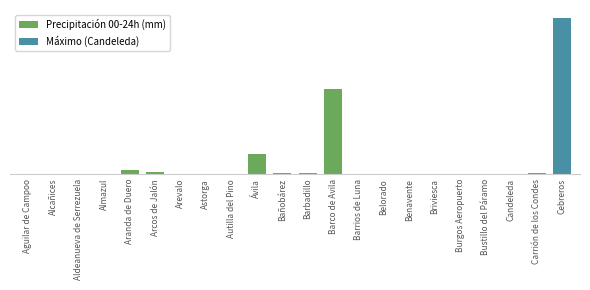

Are the bars horizontal?

No